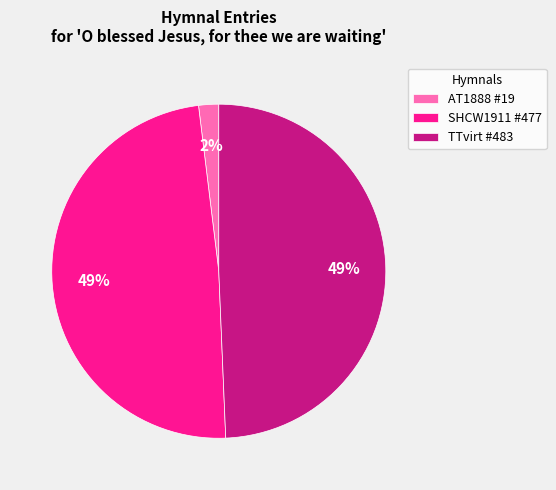

Count the number of slices in the pie.

3